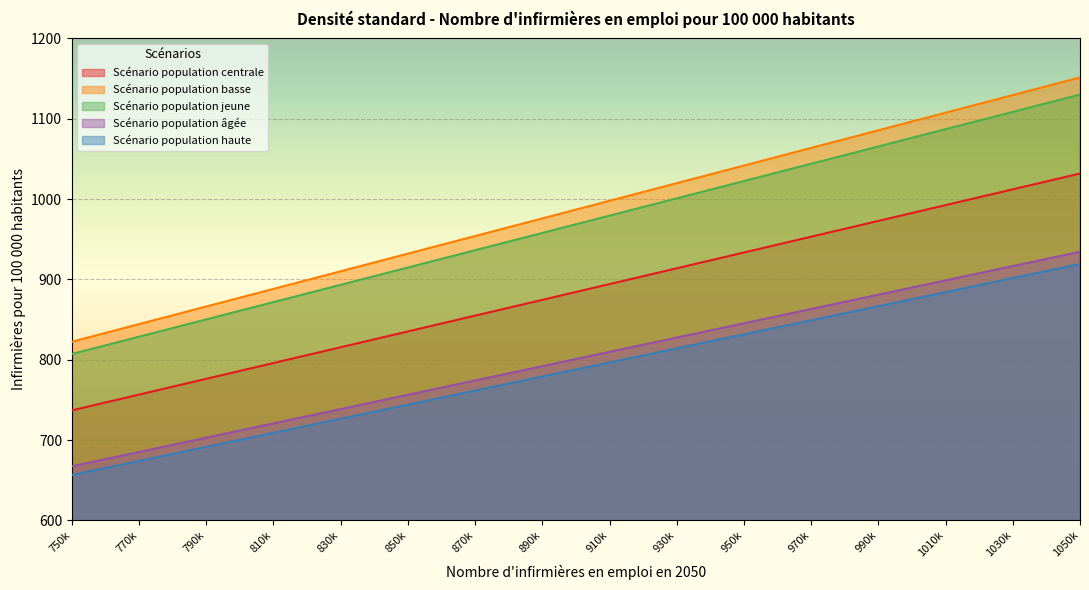

At which label does Scénario population basse reach its peak?

1050k